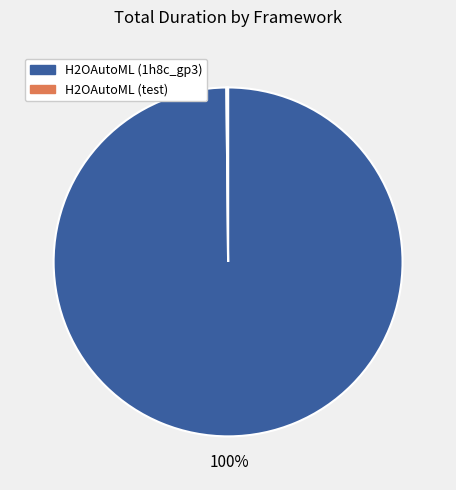

The H2OAutoML (1h8c_gp3) slice represents 87% of the pie. True or false?

False